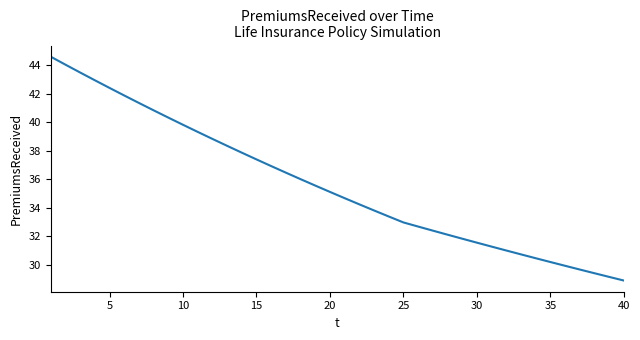

What is the smallest value displayed?

28.9